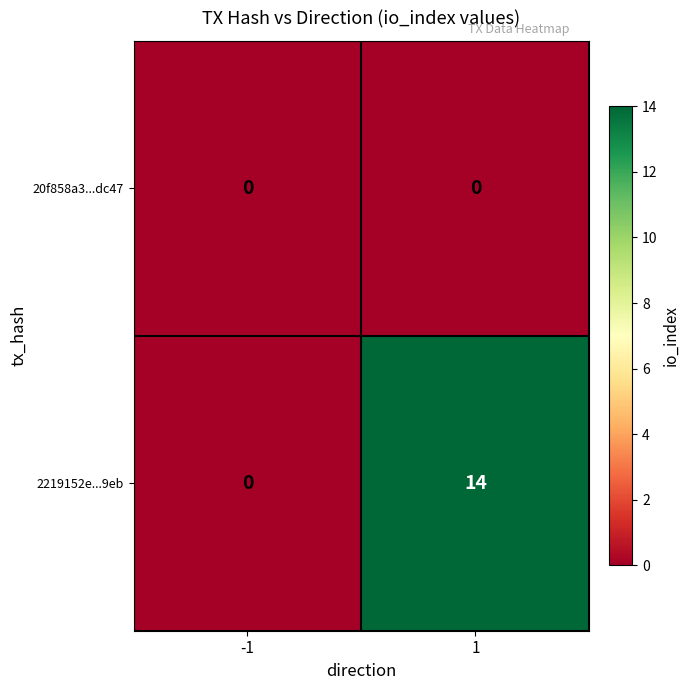

What is the difference between the highest and lowest values at 1?

14